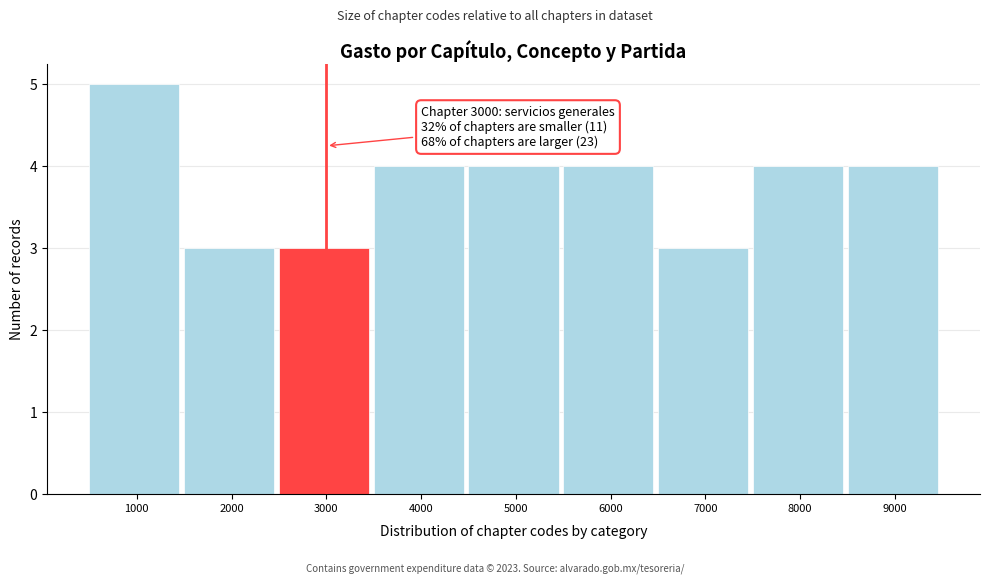

Over which range of the x-axis is the bar tallest?

500 to 1500